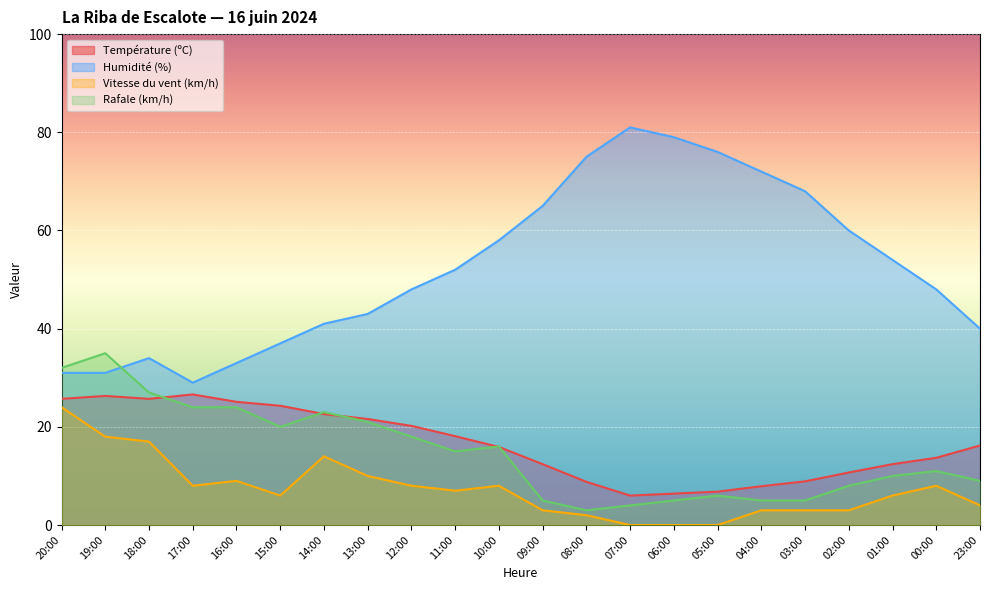

True or false: Vitesse du vent (km/h) and Humidité (%) intersect in this chart.

False